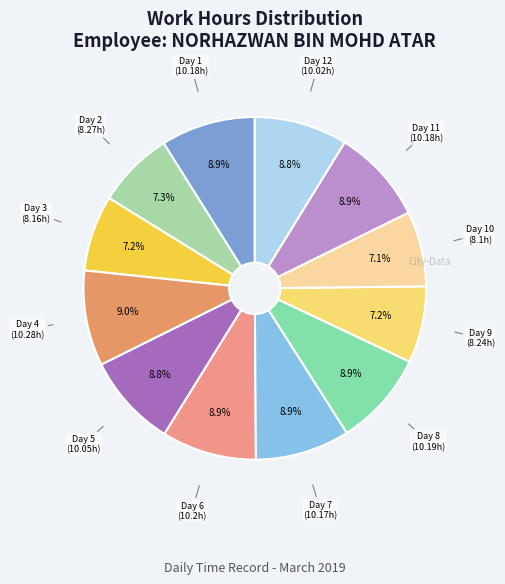

How many slices are in this pie chart?

12